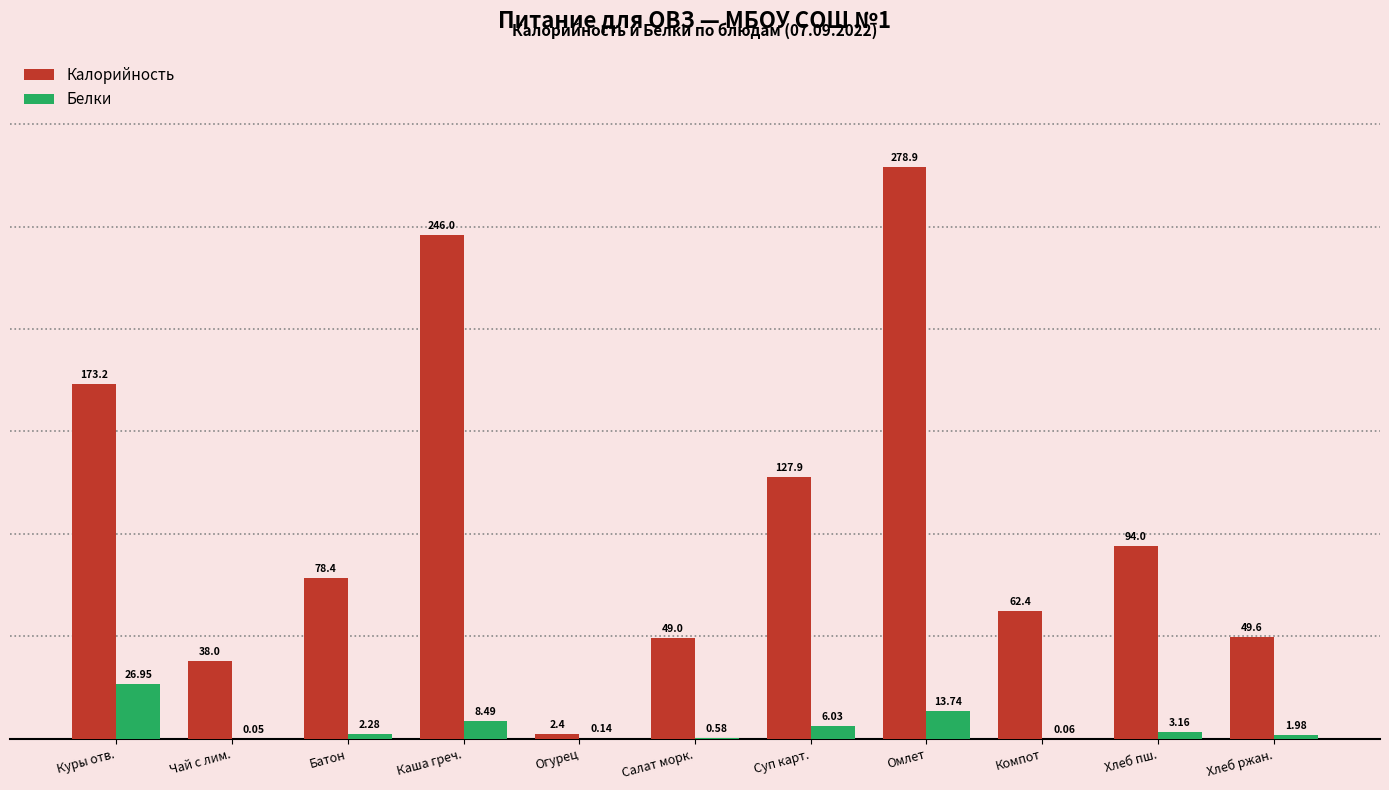

Which series has the largest total across all categories?

Калорийность